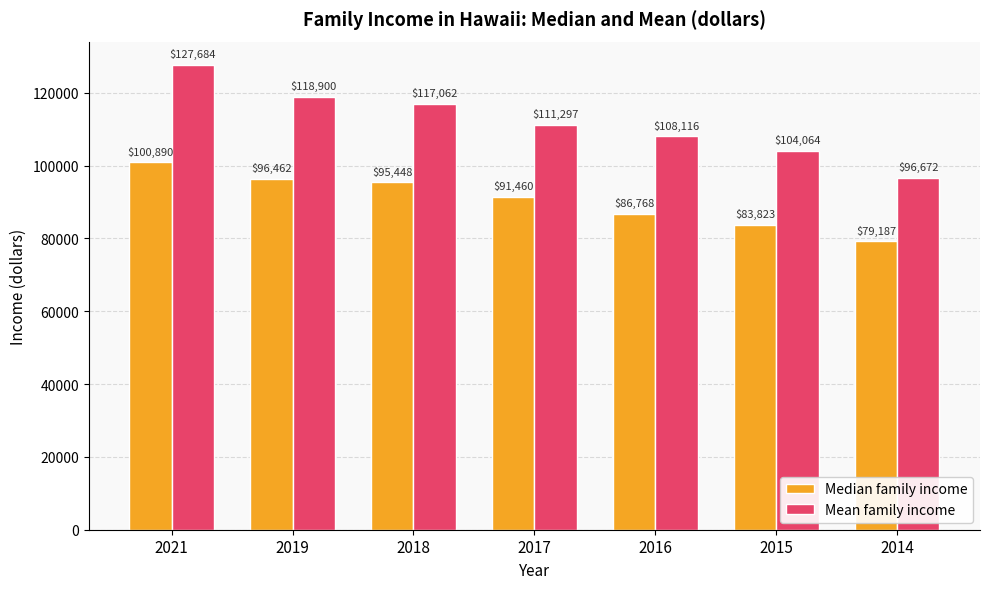

What is the smallest value displayed?

79187